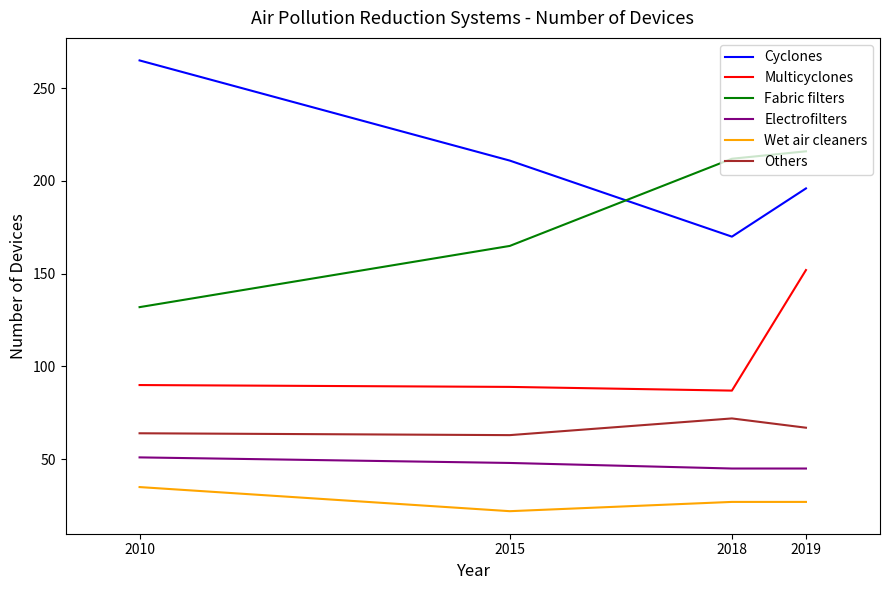

What is the difference between the maximum and second lowest values in the Others series?

8